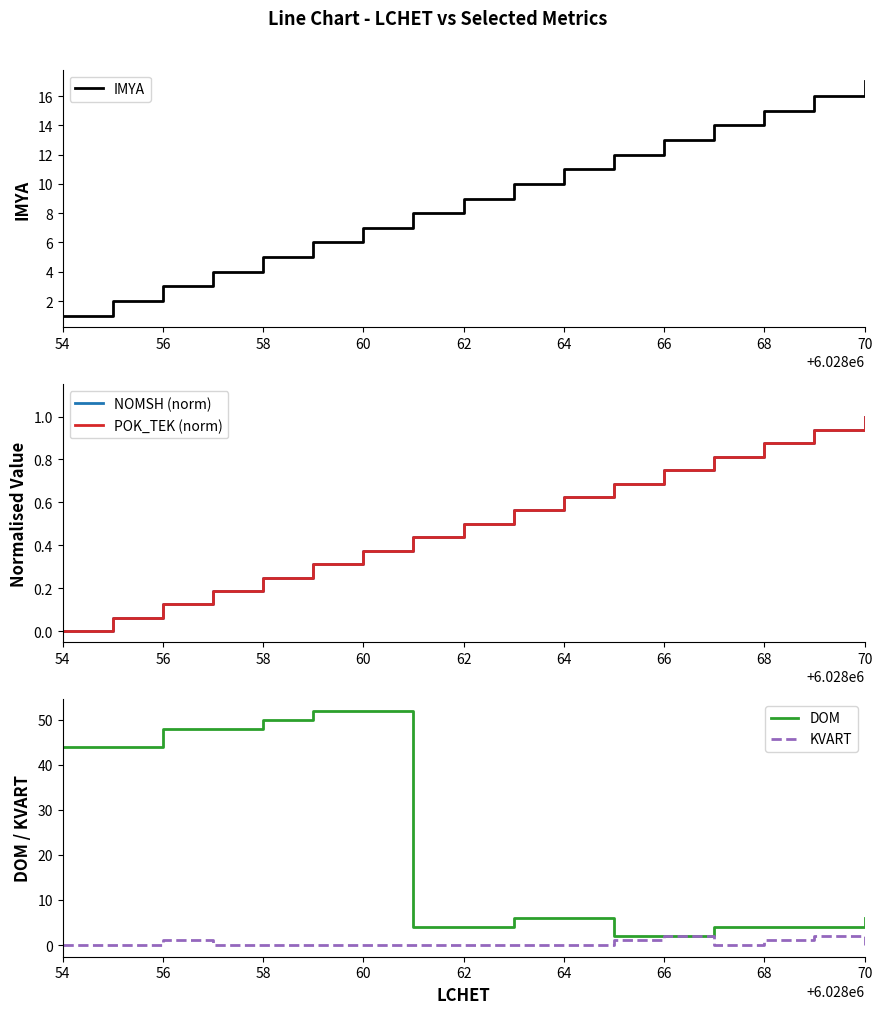

True or false: KVART and IMYA intersect in this chart.

False